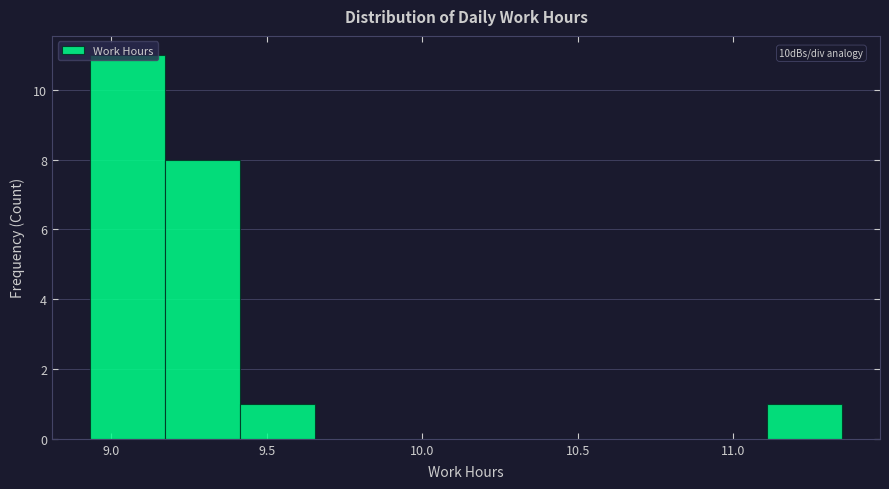

Which range on the x-axis has the tallest bar?

8.95 to 9.15